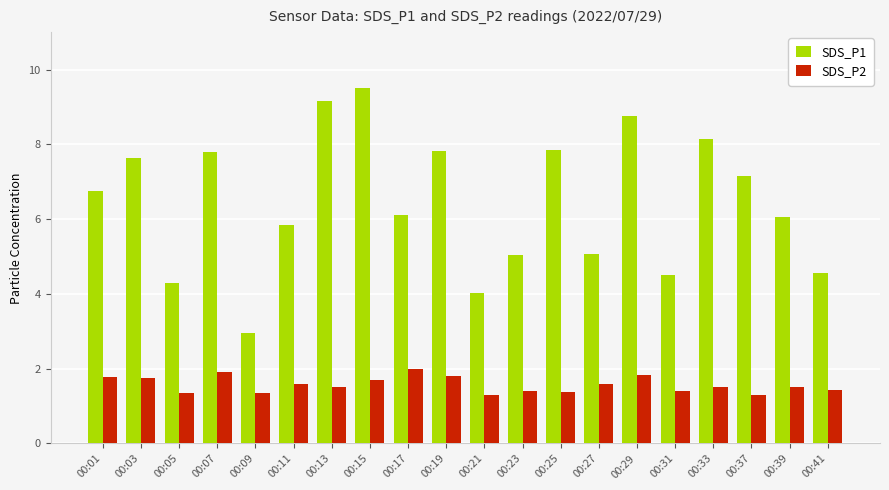

The SDS_P2 series shows 1.4 at 00:09. True or false?

True